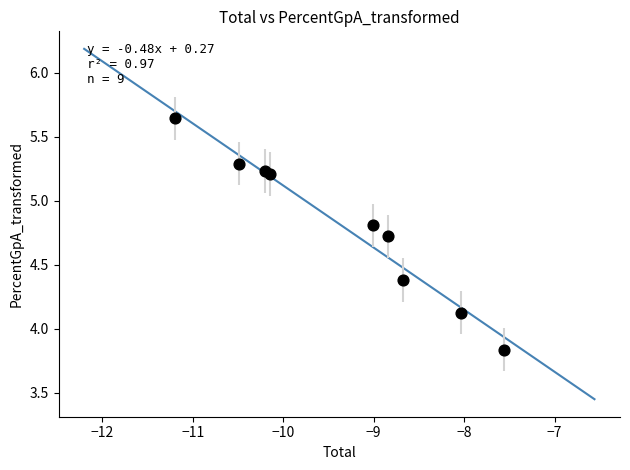

What Y value in the scatter plot is closest to 4?

4.1